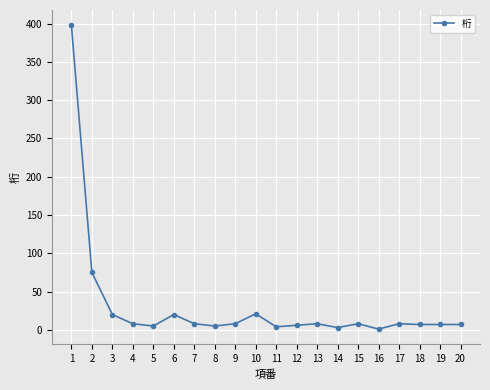

What is the greatest value displayed?

398